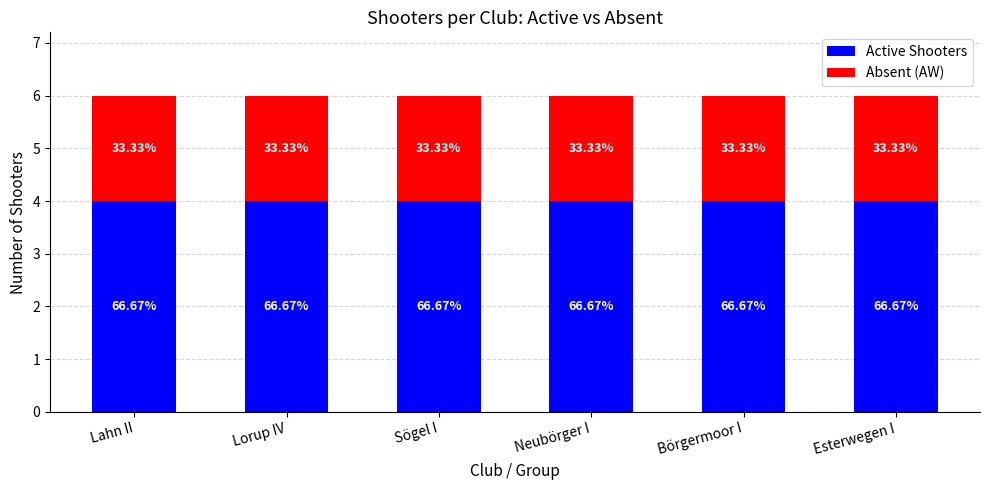

What is the sum of all Absent (AW) values?

12